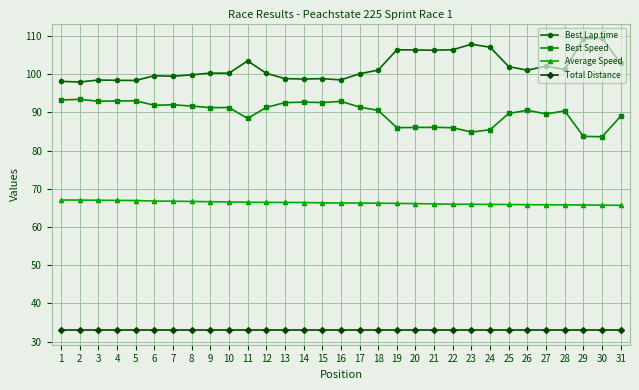

What is the difference between the maximum and minimum values in the Best Speed series?

9.8